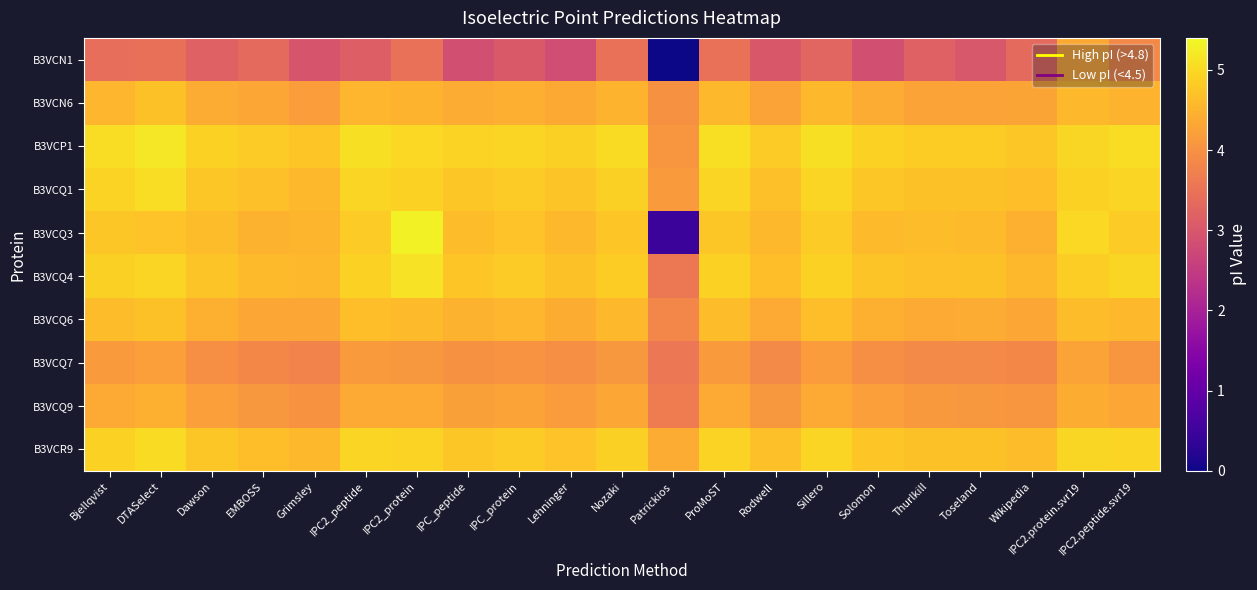

What is the total value across all series at IPC_peptide?

43.8